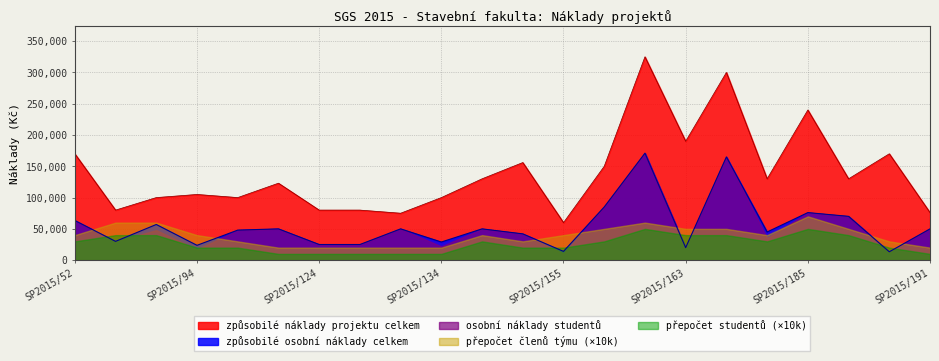

Does the chart display data point markers on the line(s)?

No